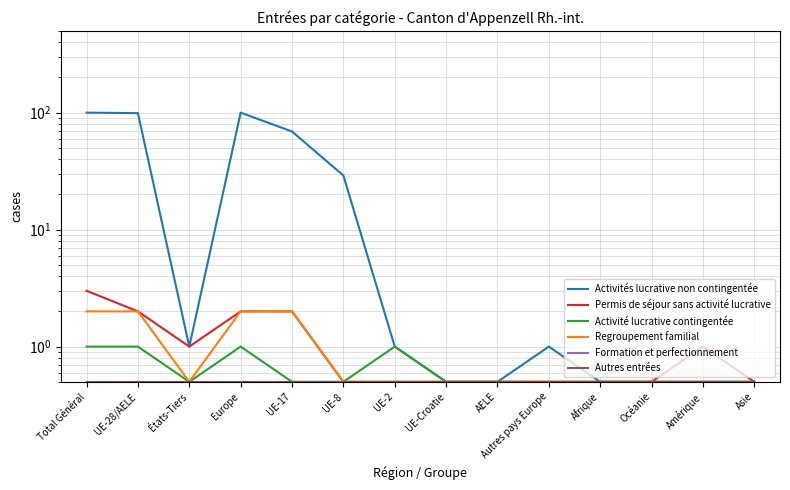

Count the Regroupement familial values in the range 0 to 2.

14